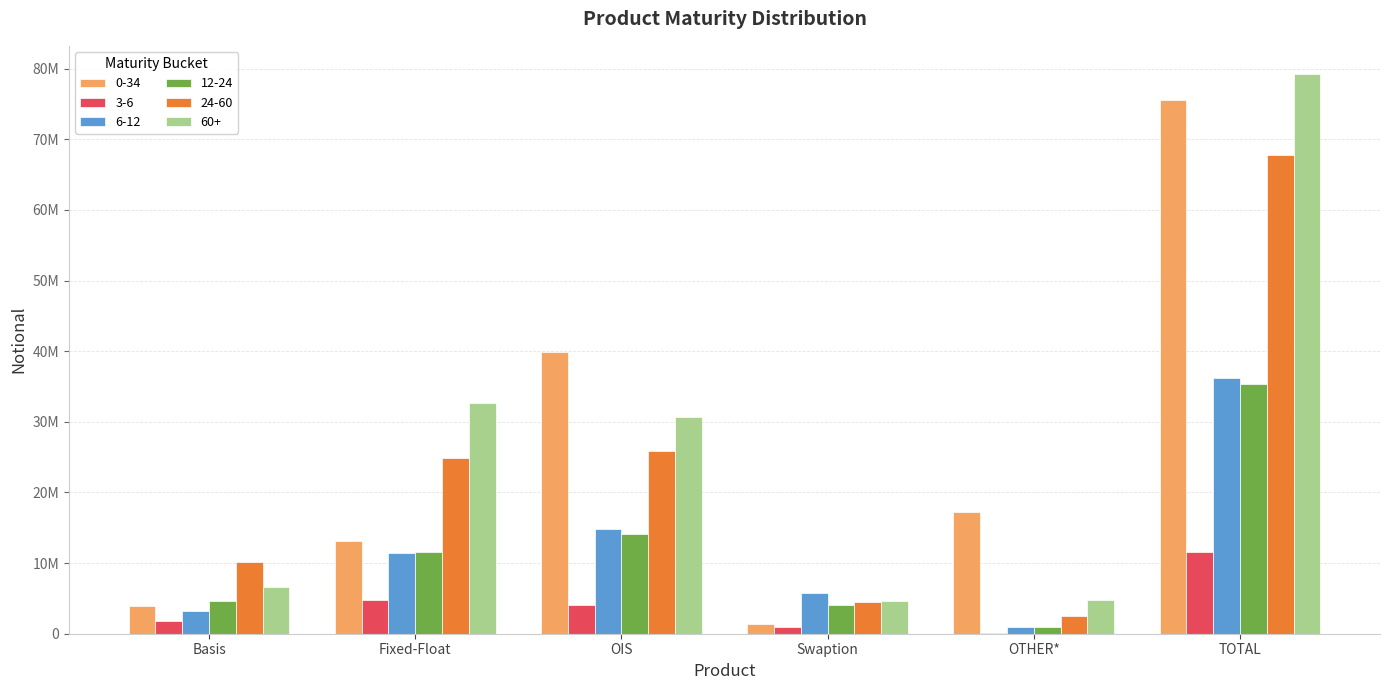

What are all the series names shown in the legend?

0-34, 3-6, 6-12, 12-24, 24-60, 60+